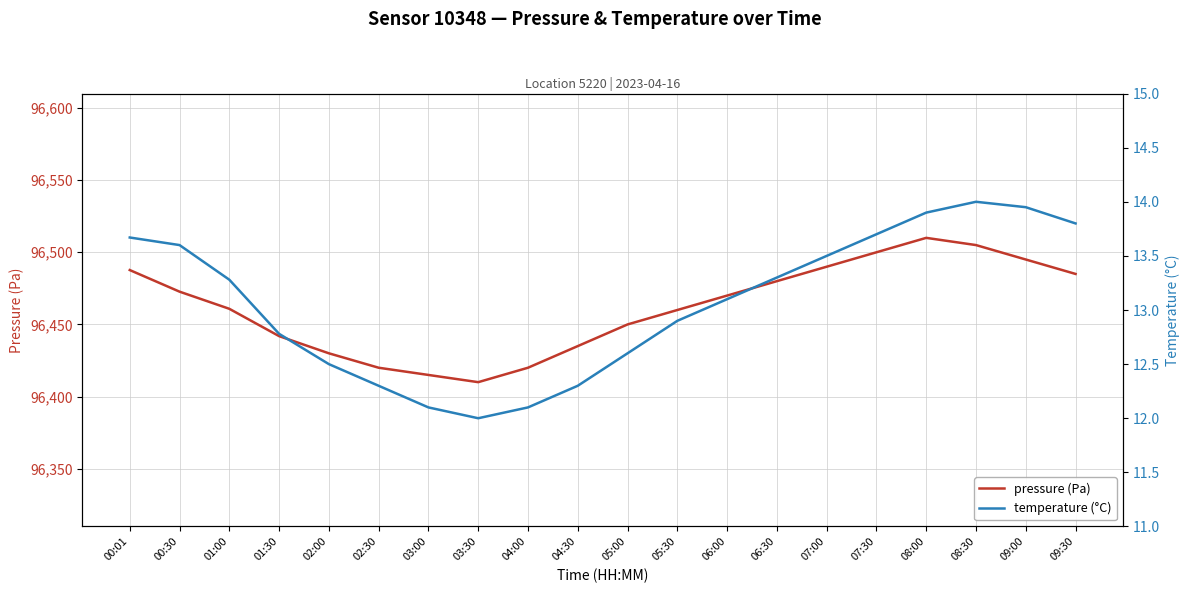

At 07:30, list the series in order from smallest to largest.

temperature (°C), pressure (Pa)